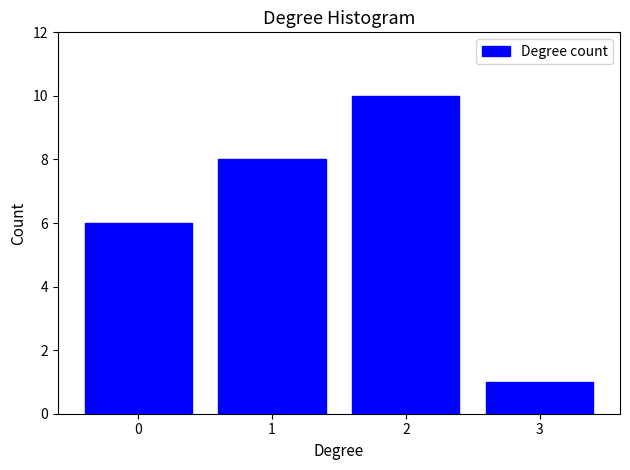

Reading left to right, what are all the values shown in this chart?

6	8	10	1